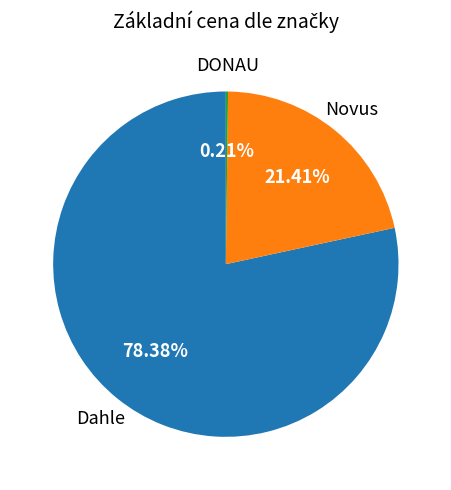

What is the majority slice?

Dahle